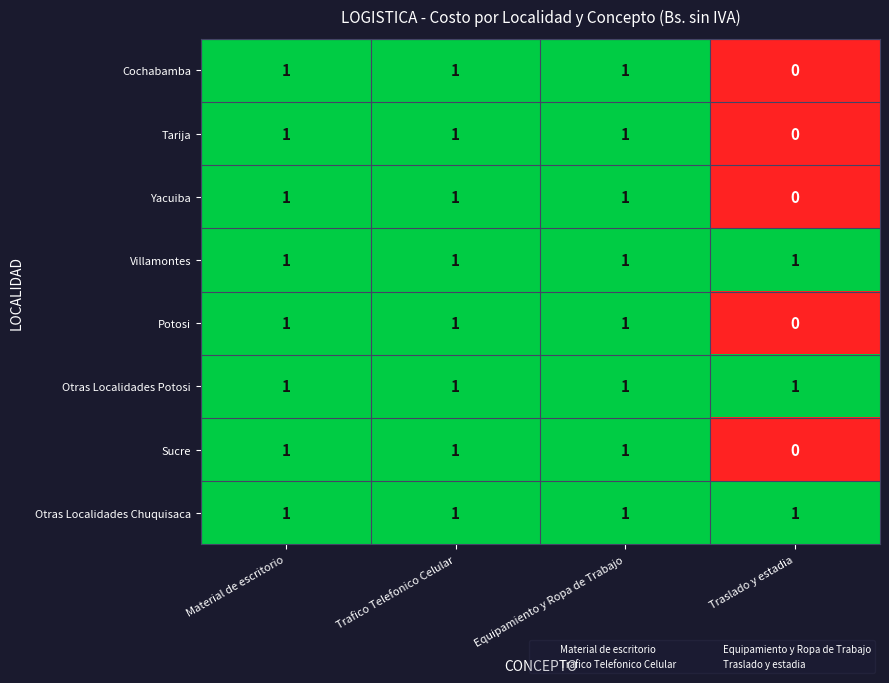

Which category has the lowest value across all series?

Traslado y estadia